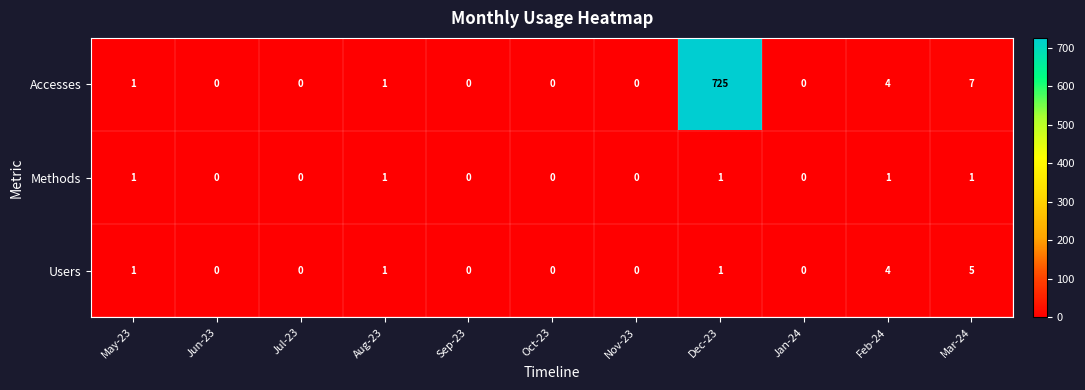

The value of Methods at Sep-23 is -1. True or false?

False